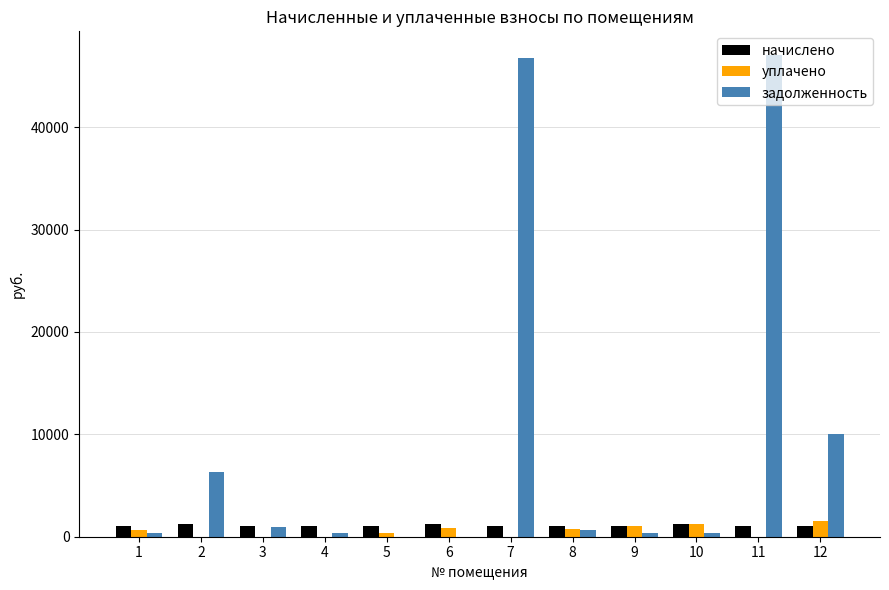

What is the maximum value shown in the chart?

47018.2